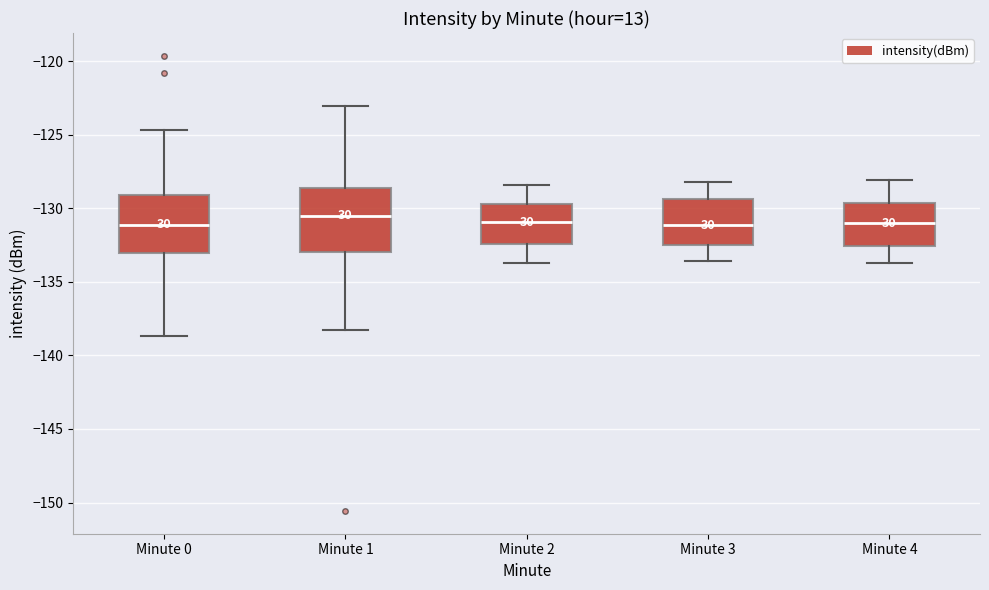

Where does the lower whisker of the box for Minute 2 end on the y-axis? The values are not printed on the chart, so give them approximately, as read against the axis.

-133.5